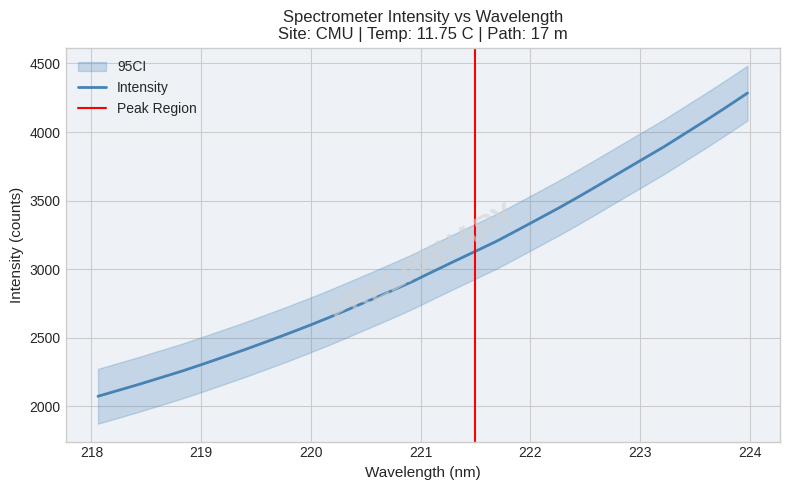

Which has a higher value, 223.408 or 220.5444?

223.408